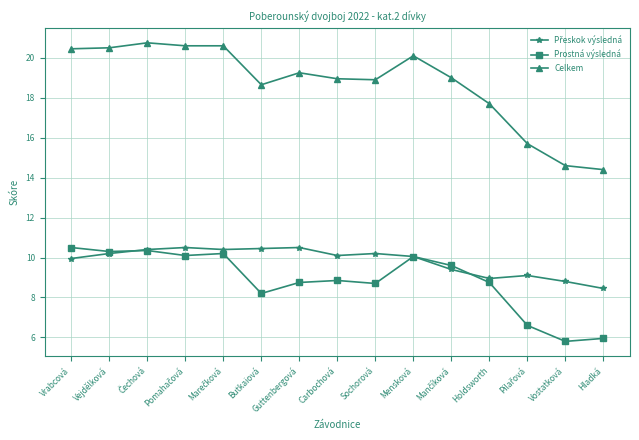

What is the minimum value for Prostná výsledná?

5.8